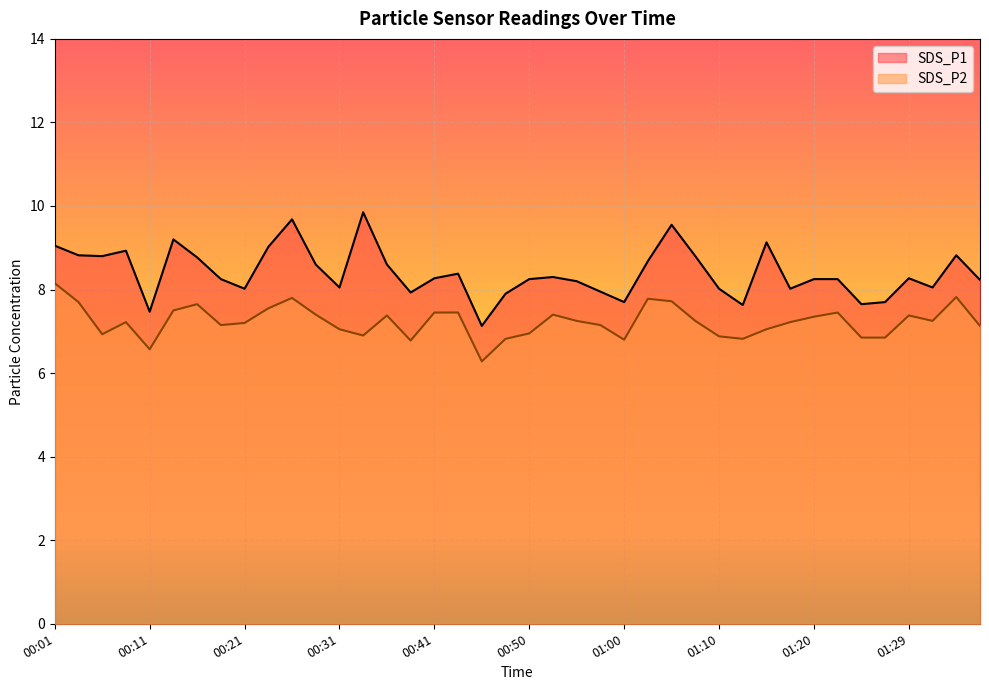

What is the lowest value of the SDS_P2 series?

6.3